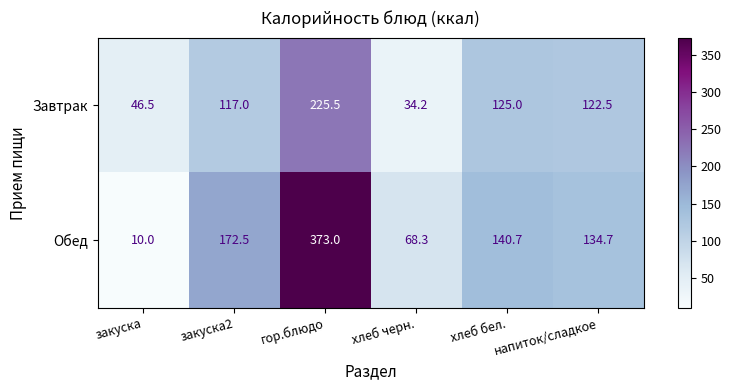

Is the value of Завтрак at напиток/сладкое greater than the value of Обед at хлеб бел.?

No